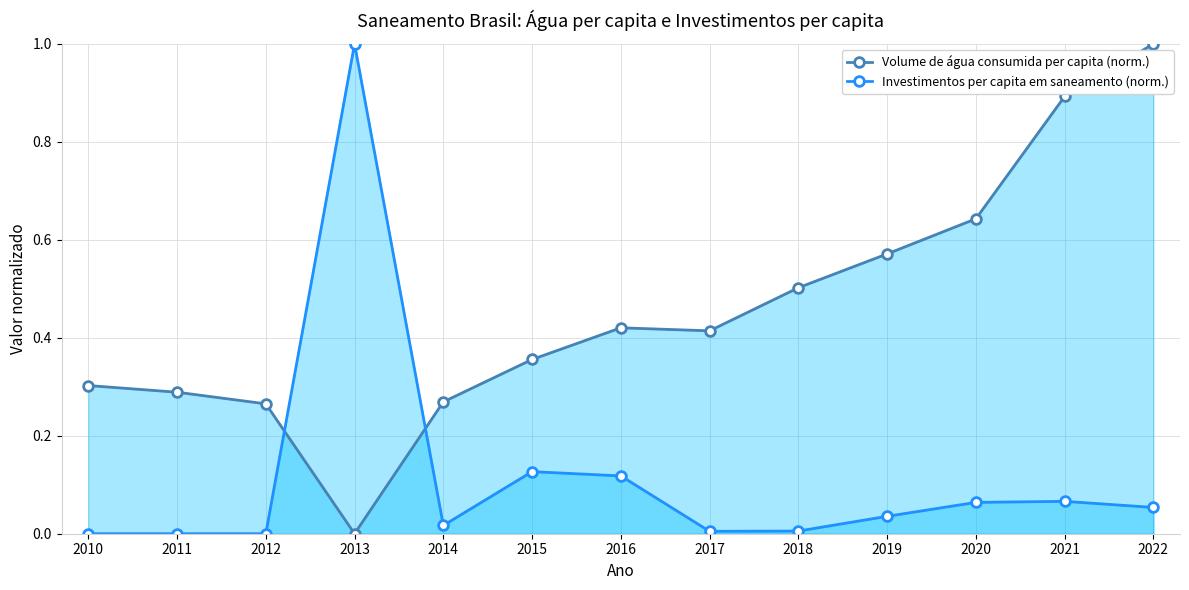

At which label does Investimentos per capita em saneamento (norm.) reach its peak?

2013